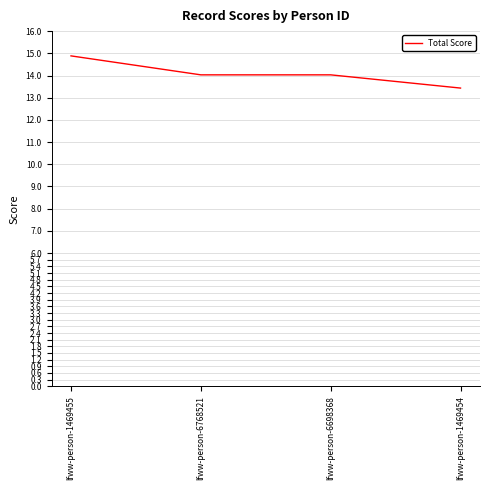

Is it true that the value at lfww-person-6768521 is 7.1?

False